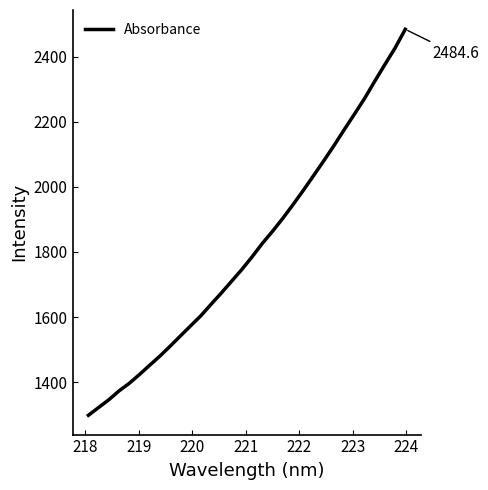

What is the smallest value displayed?

1297.9